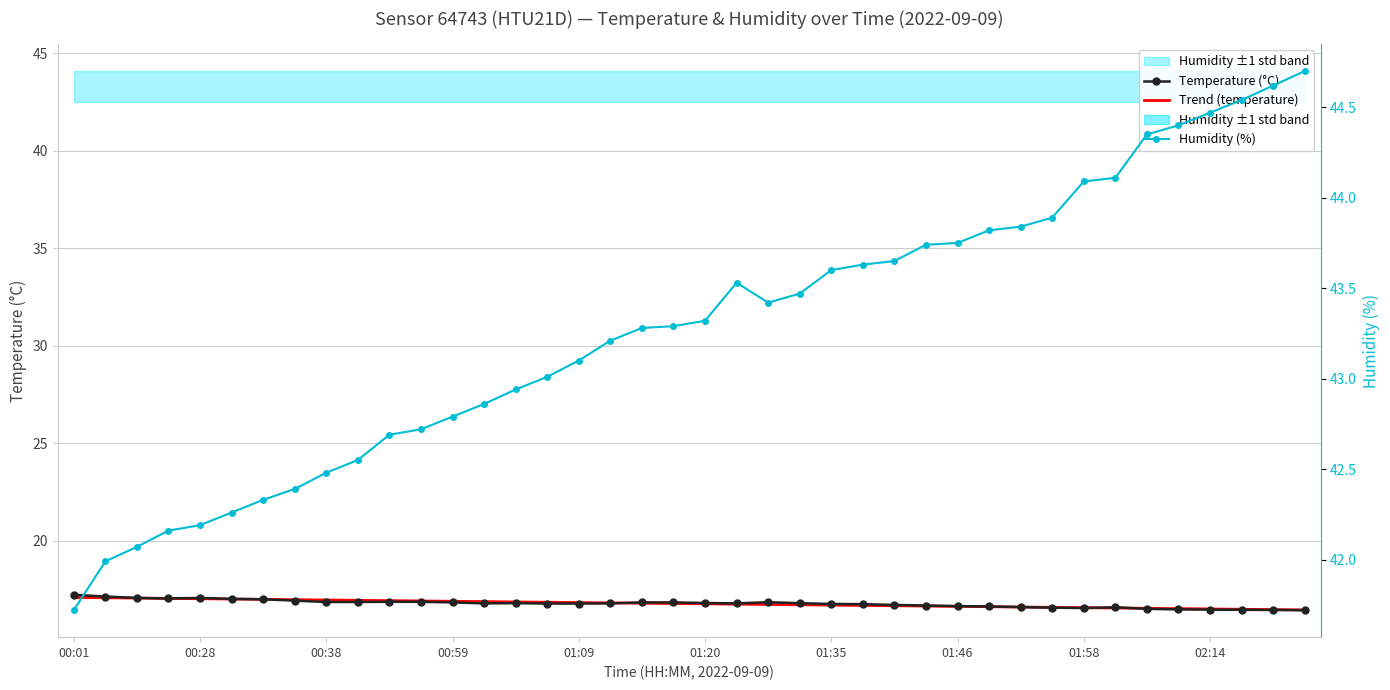

What are all the series names shown in the legend?

Temperature (°C), Trend (temperature), Humidity (%)